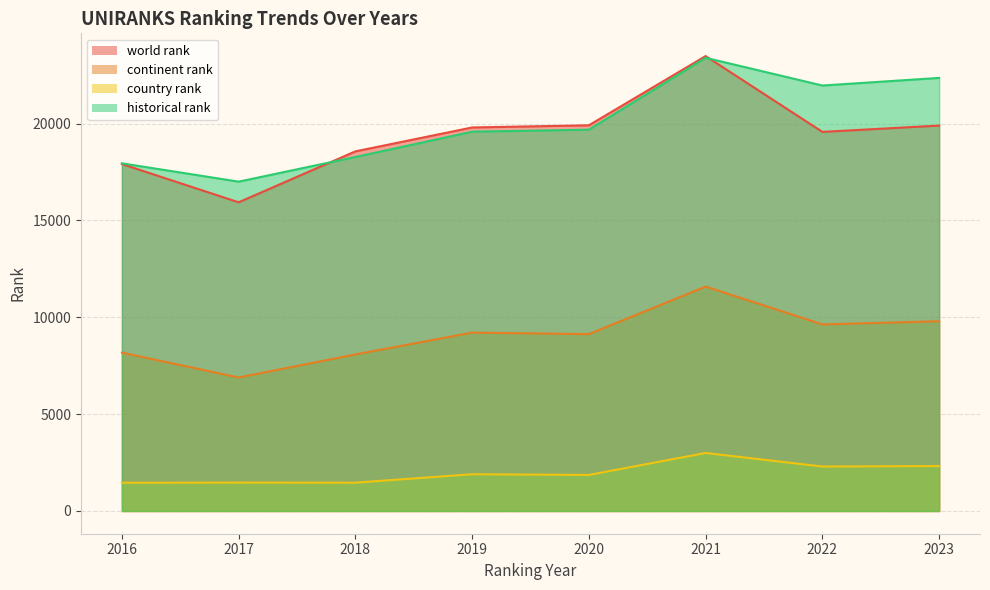

Which series changed the most between 2016 and 2022?

historical rank